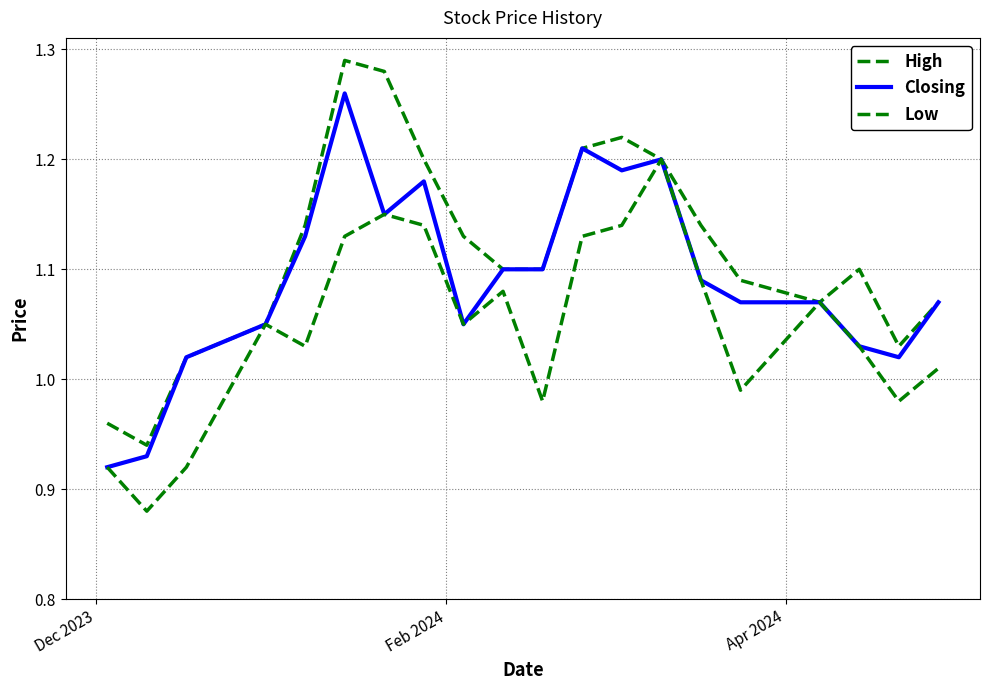

True or false: High and Closing intersect in this chart.

False